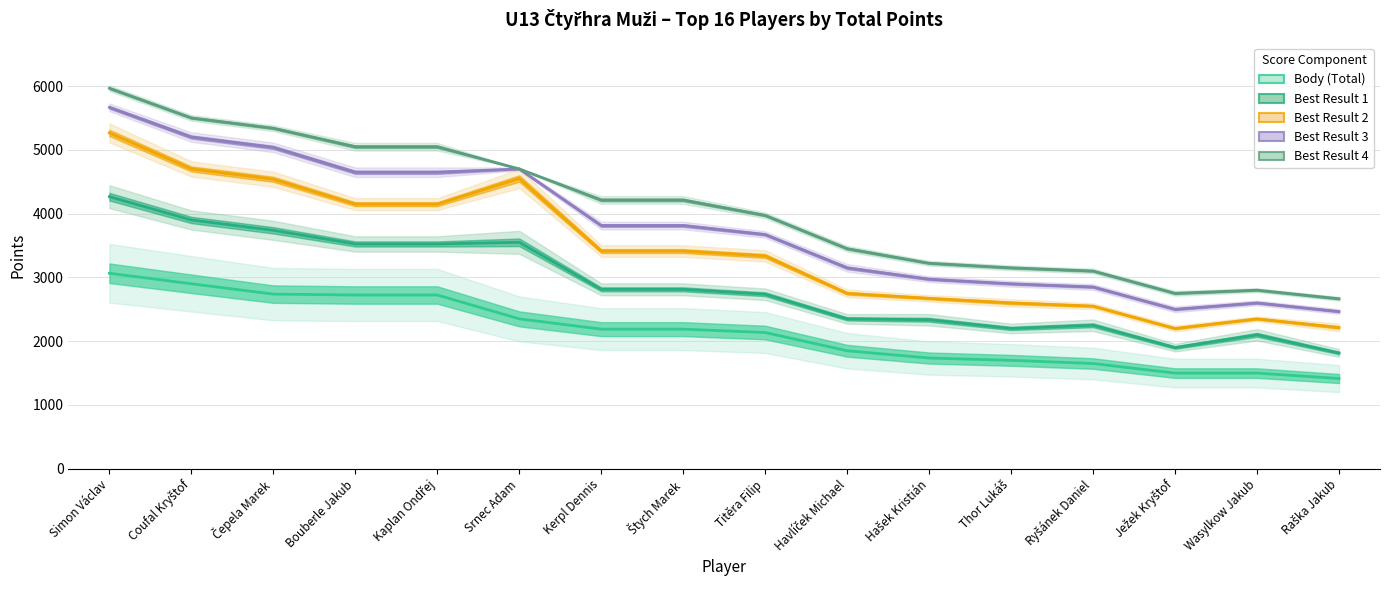

What is the difference between the maximum and minimum values in the Body (Total) series?

1650